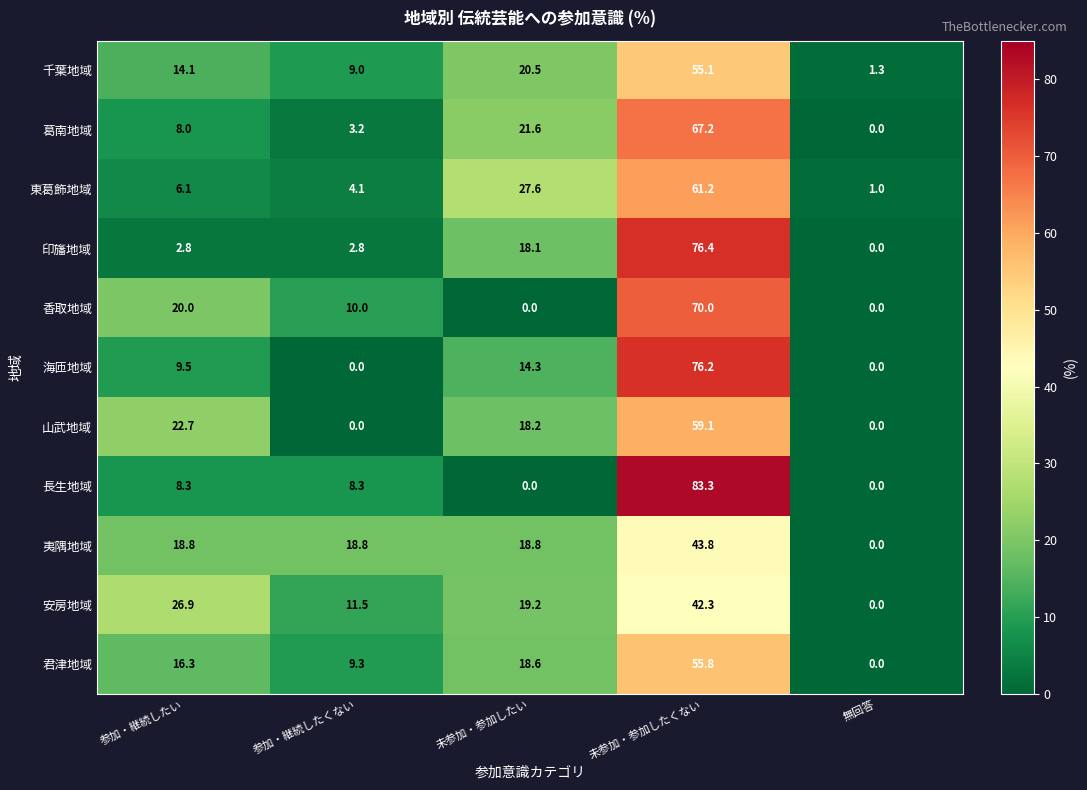

What is the difference between the maximum and minimum values in the 東葛飾地域 series?

60.2